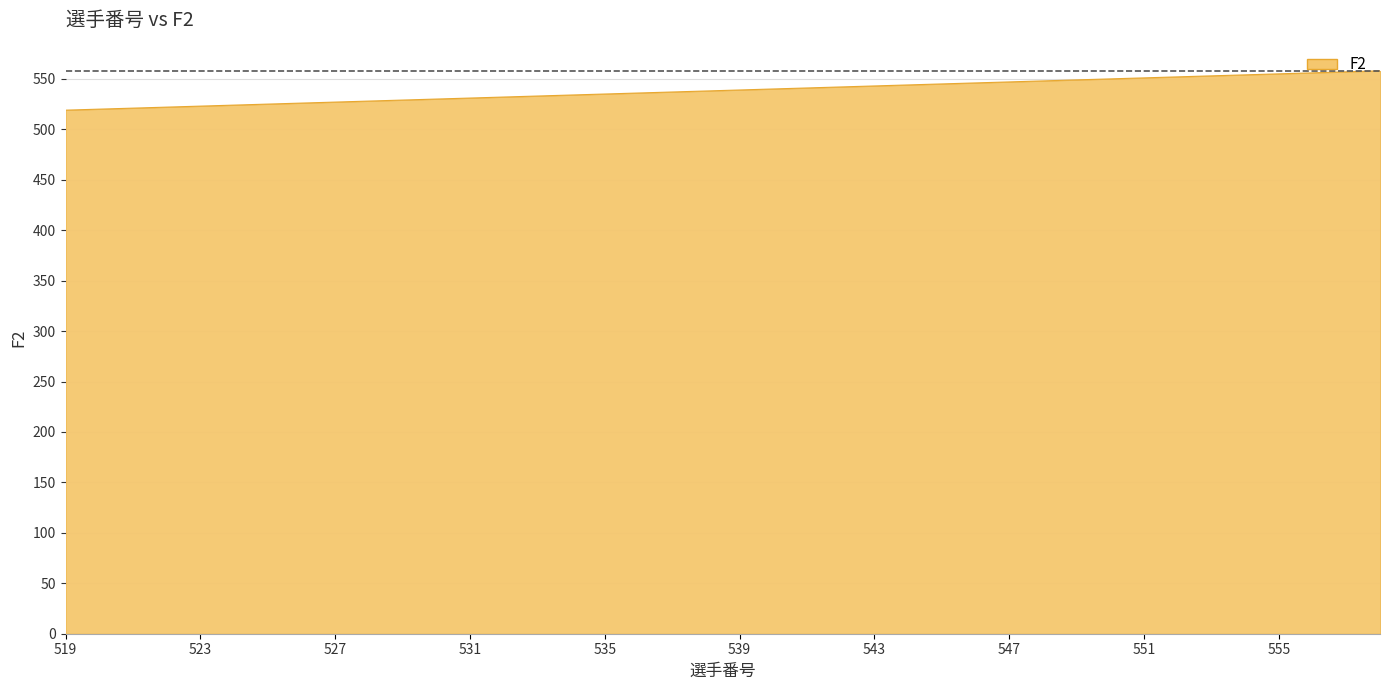

What is the minimum value shown in the chart?

519